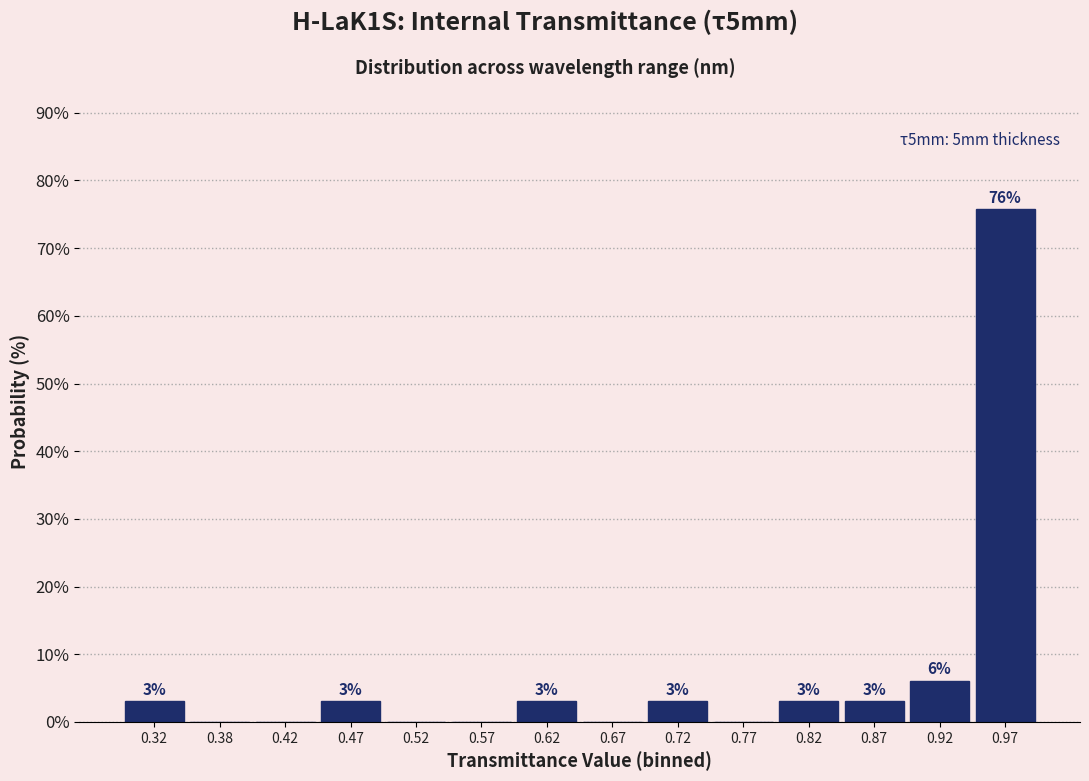

Which range on the x-axis has the tallest bar?

0.95 to 1.00